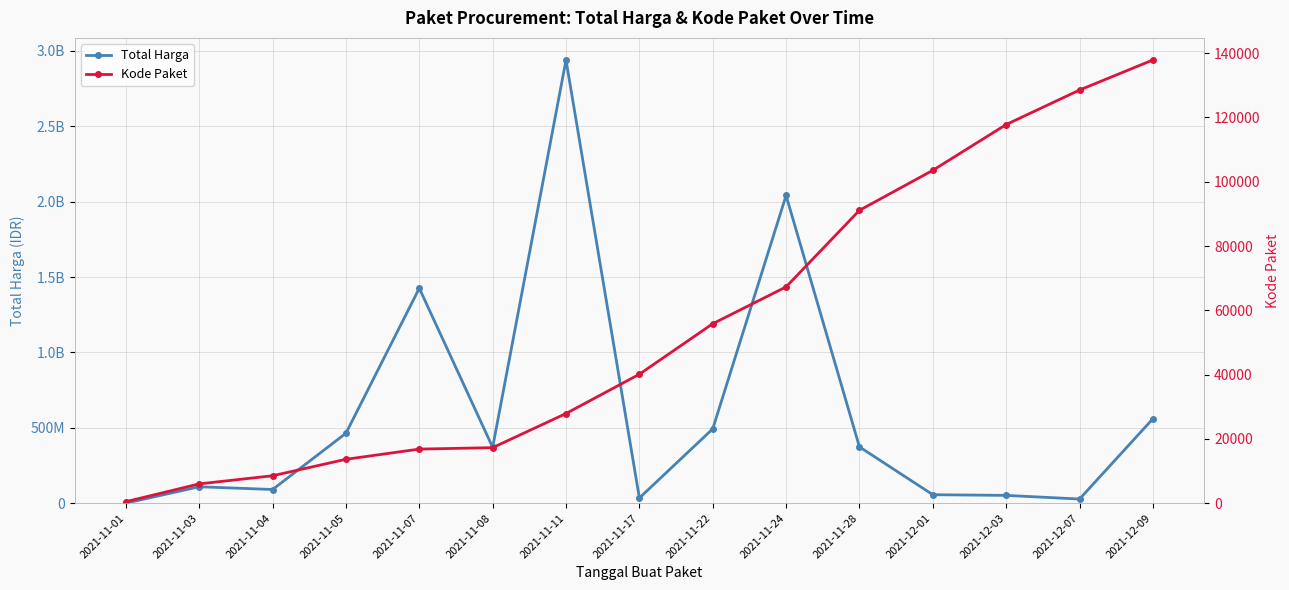

What is the average value of the Kode Paket series?

55511